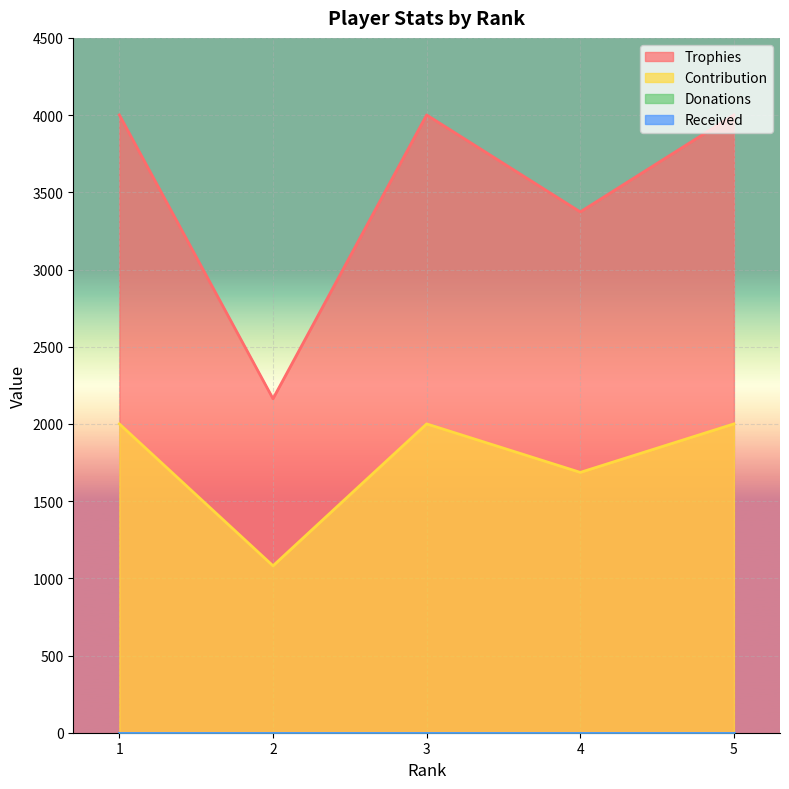

What is the difference between the highest and lowest values at 5?

2001